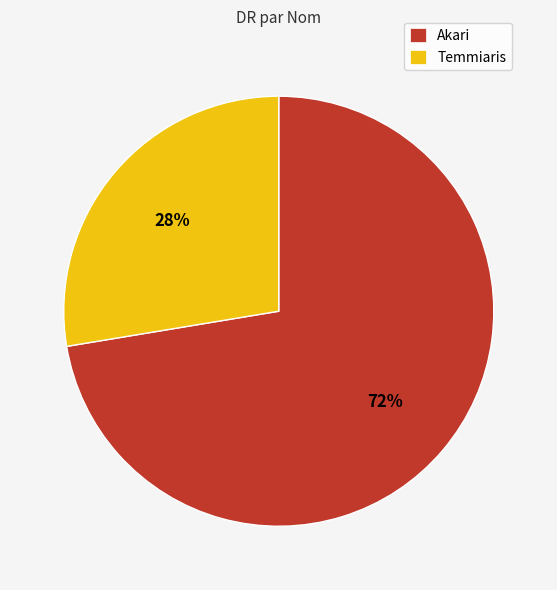

What is the ratio of the value at Temmiaris to the value at Akari?

0.4